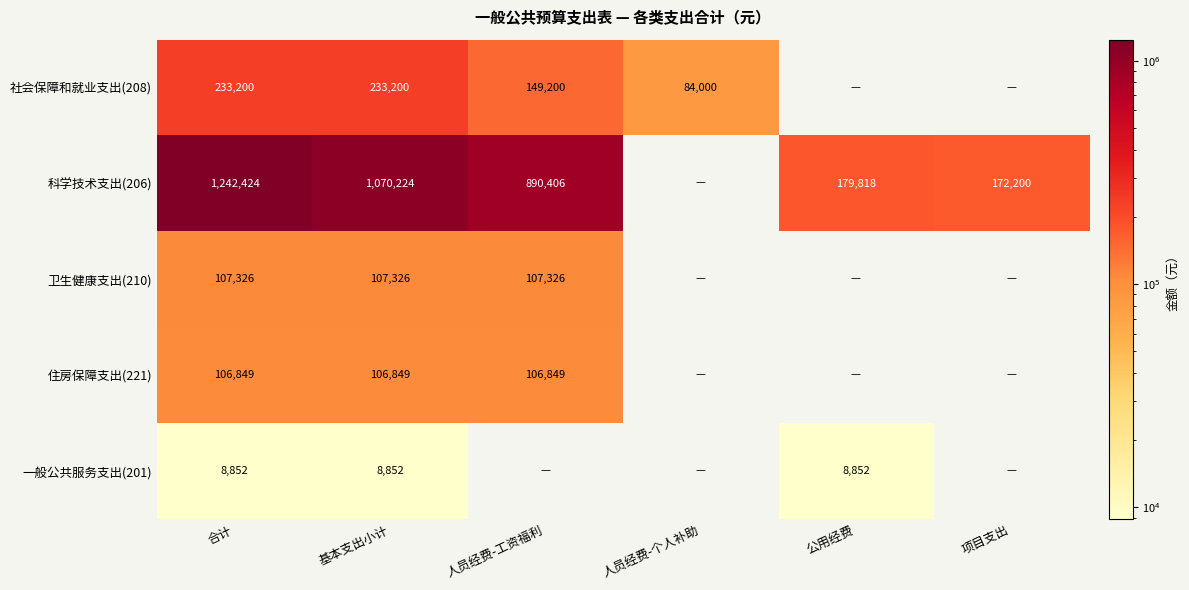

What is the difference between the highest and lowest values at 基本支出小计?

1061372